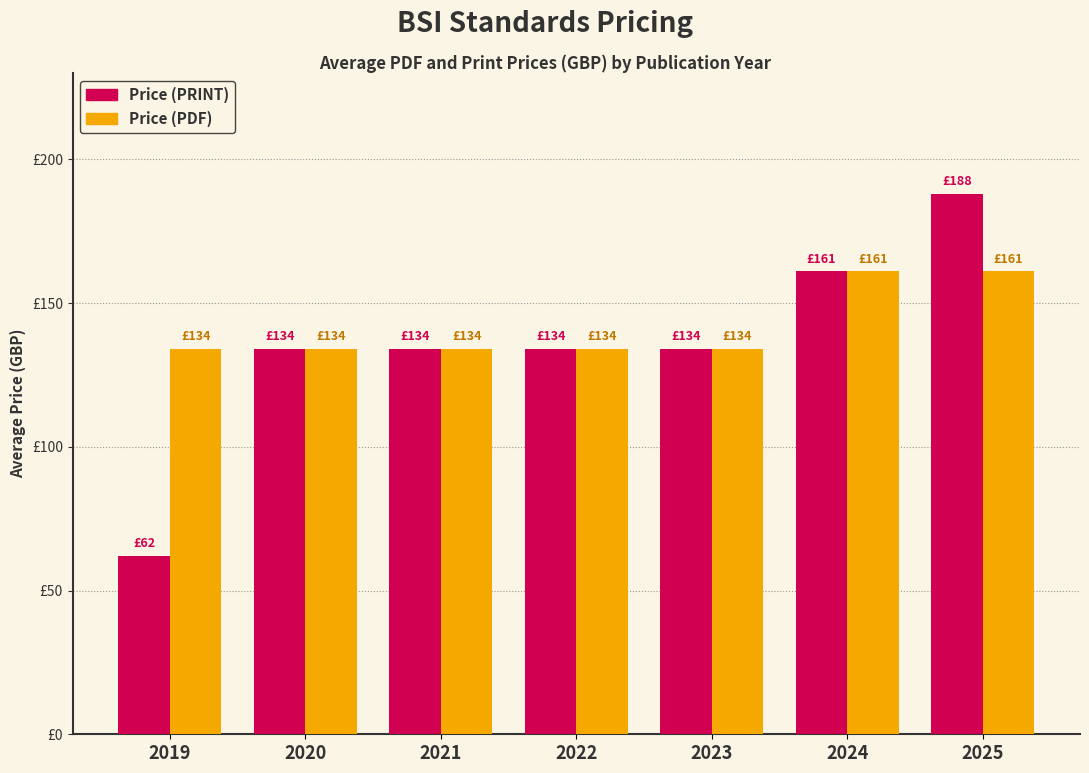

What are all the series names shown in the legend?

Price (PRINT), Price (PDF)